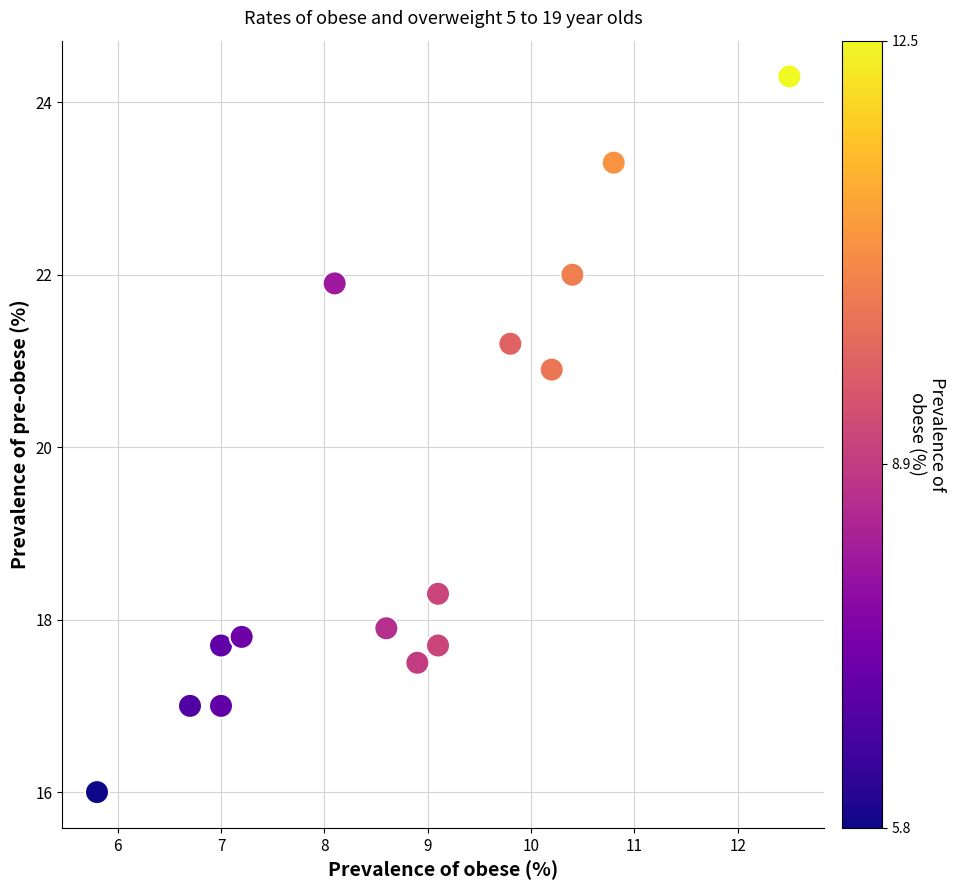

What Y value in the scatter plot is closest to 20?

20.9